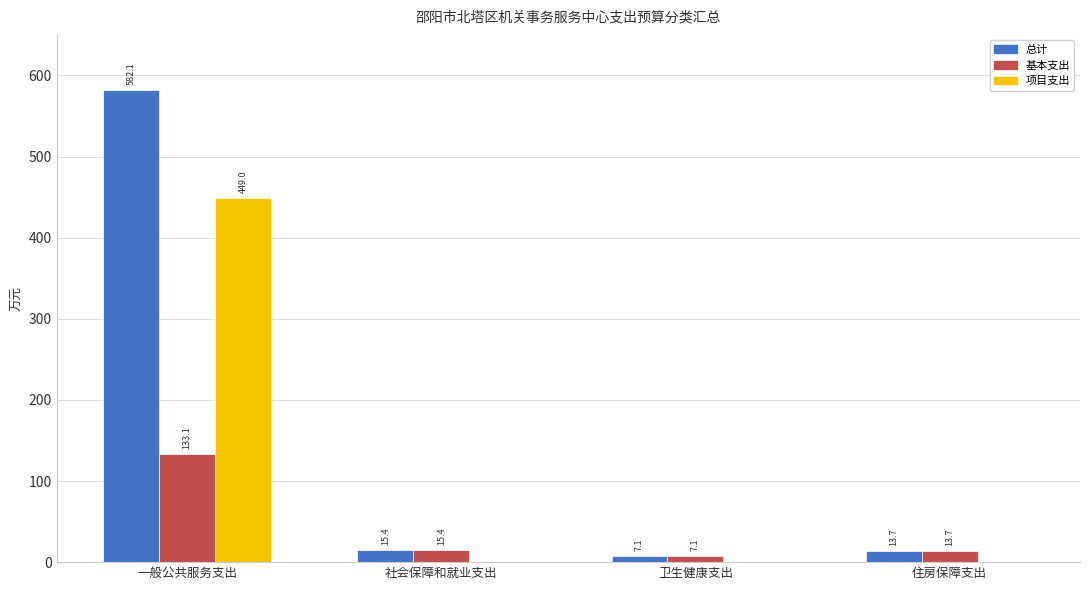

How many positive values does the 项目支出 series have?

1